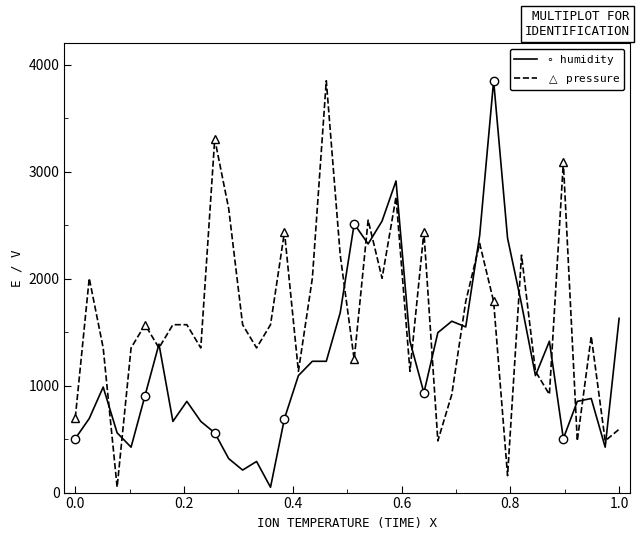

What is the maximum value shown in the chart?

3850.0